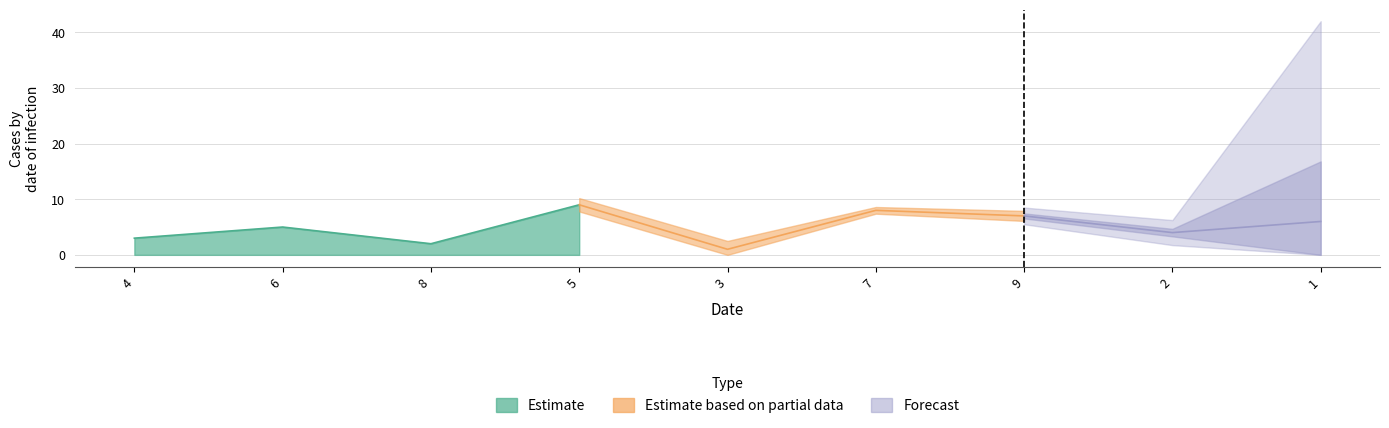

What position from the right is 2?

2